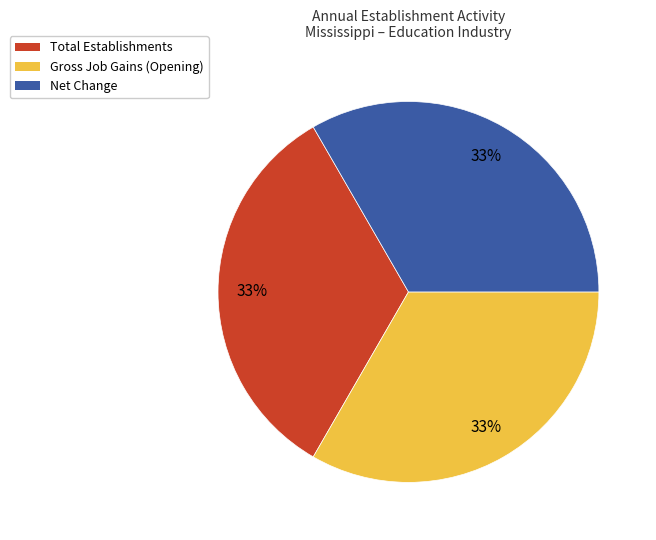

How many segments does this pie chart have?

3